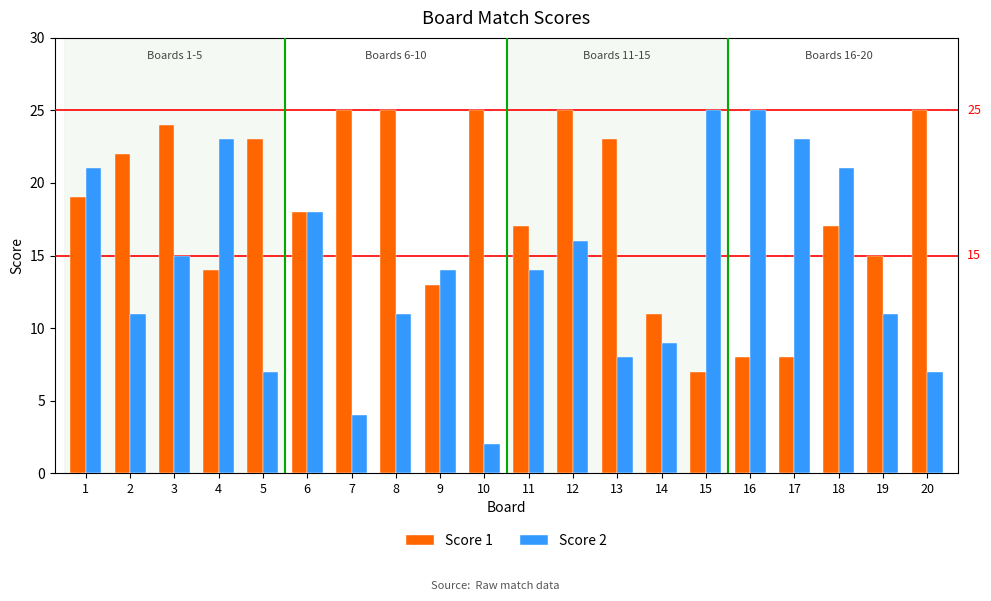

How many bars are there in total?

40